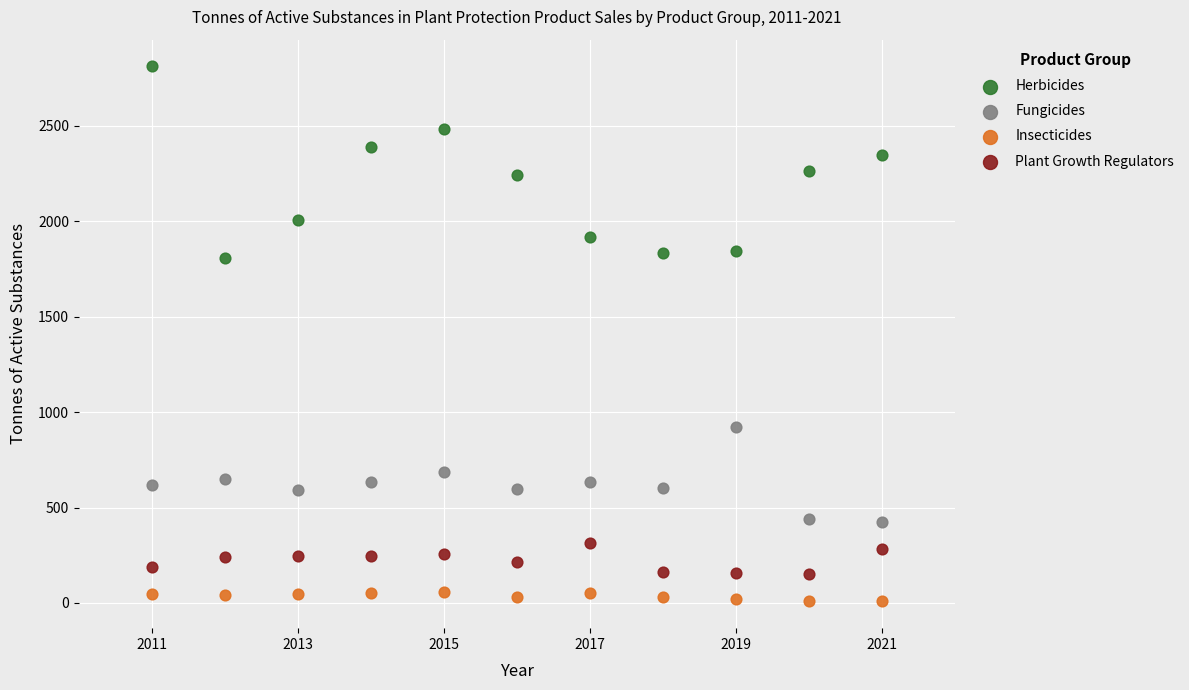

What is the X range (max minus min) for the scatter plot?

10.0